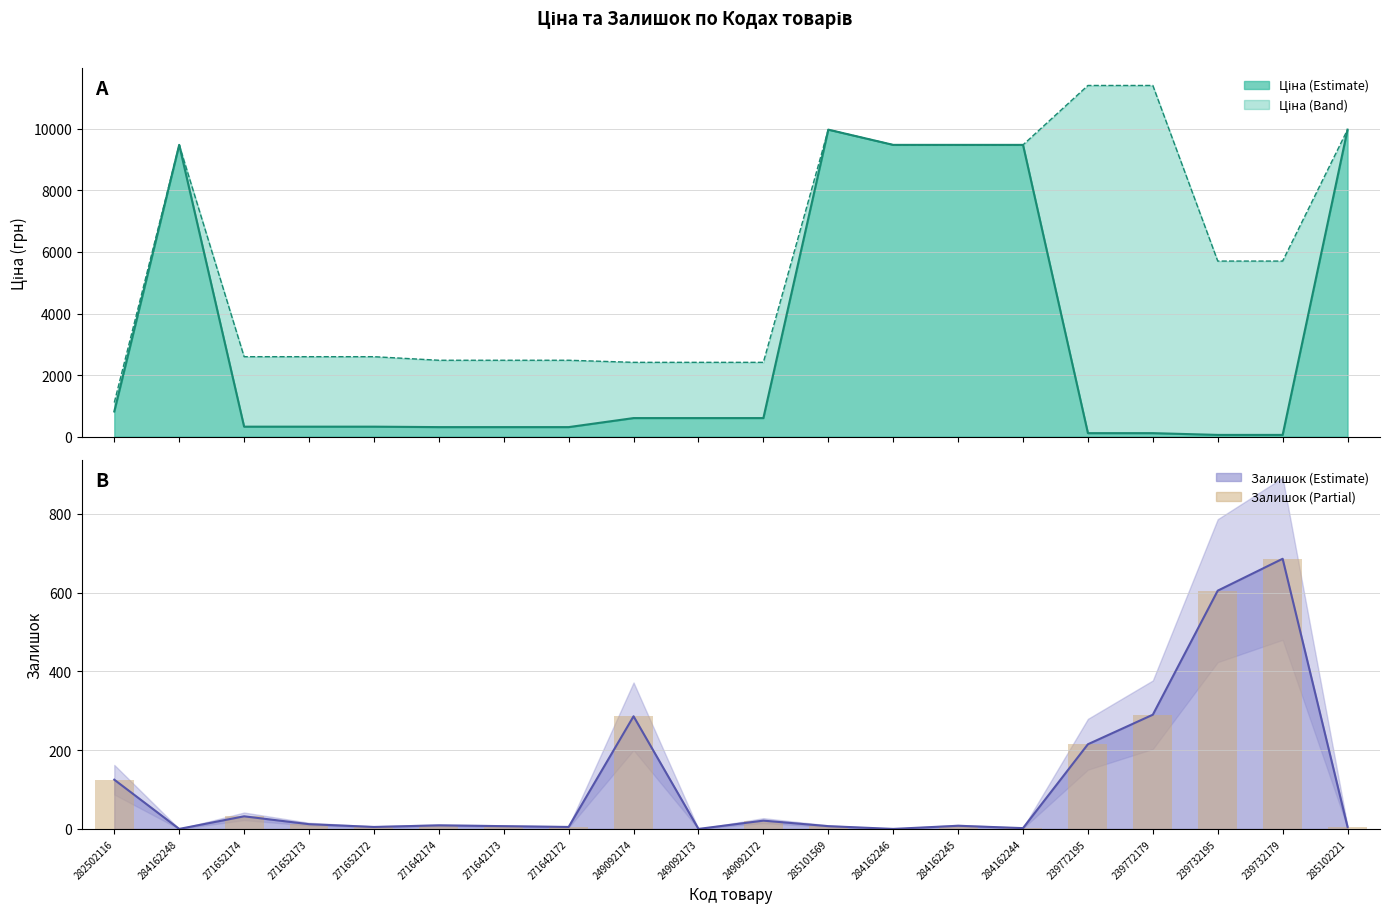

Is it true that the value at 271652174 is 51?

False